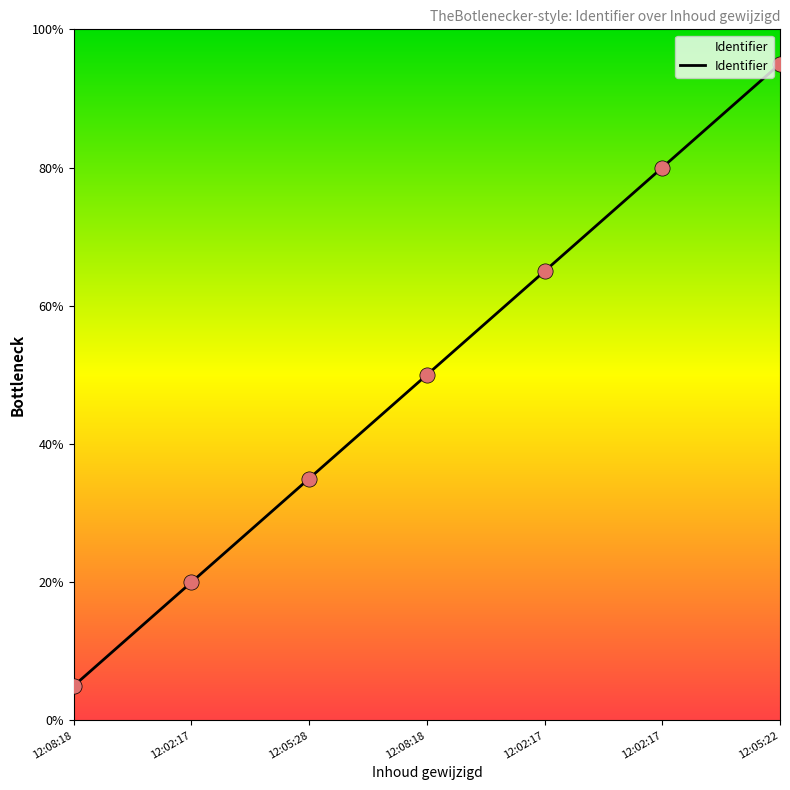

Is it true that Identifier equals 95.0 at 12:05:22?

True